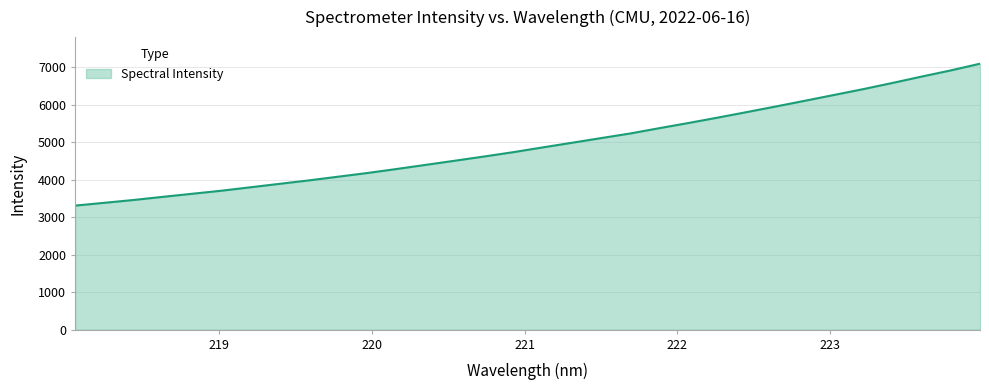

What is the greatest value displayed?

7093.4